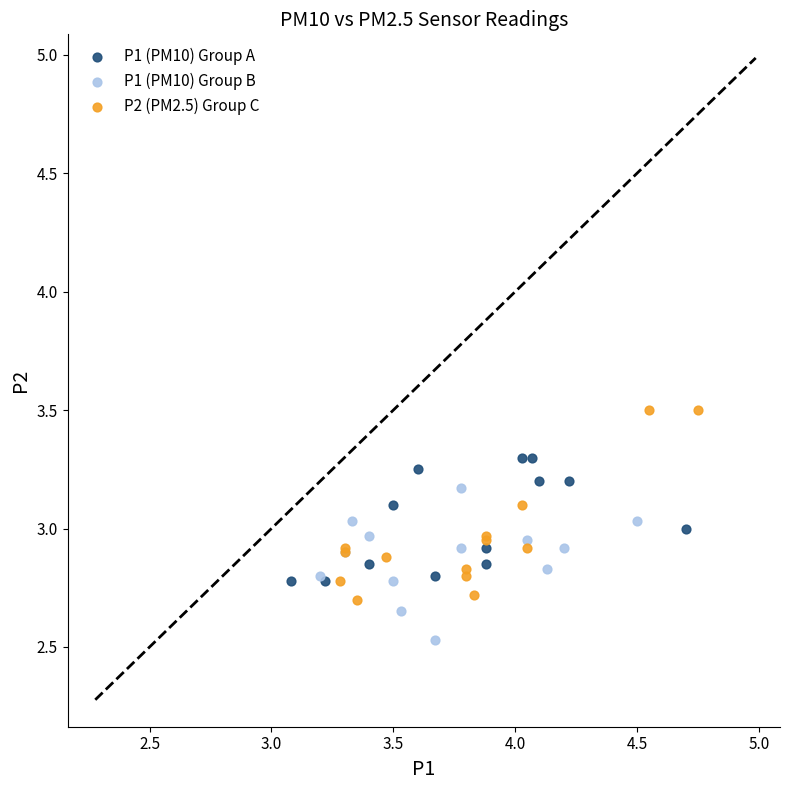

Which series reaches the minimum Y coordinate?

P1 (PM10) Group B